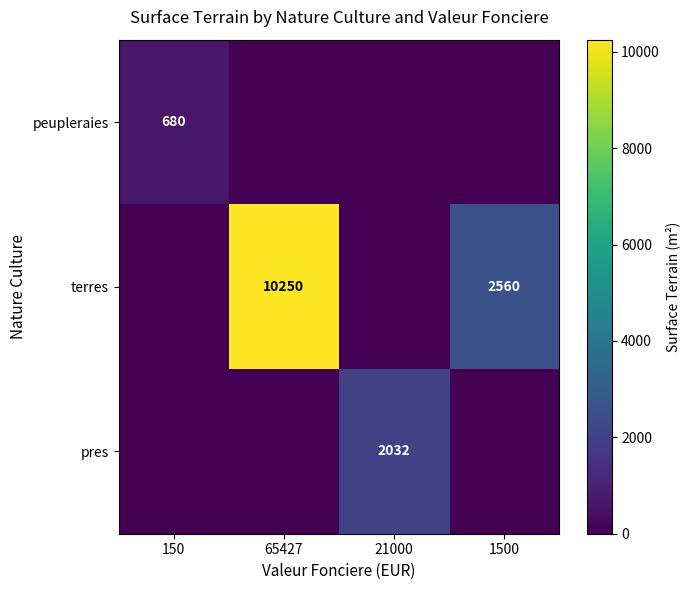

Is it true that terres equals 0 at 150?

True